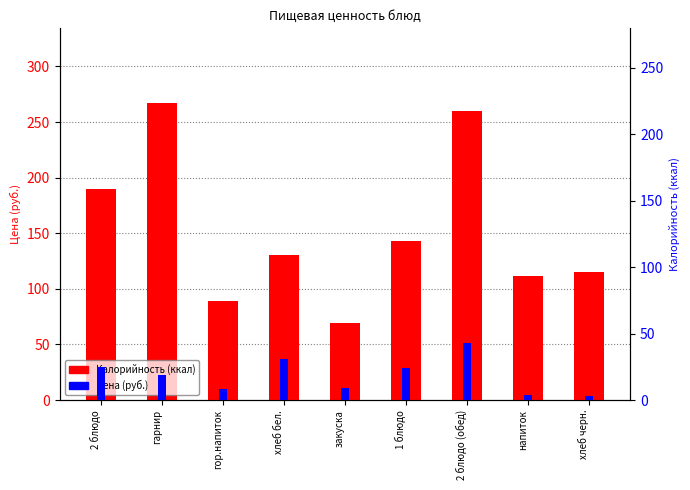

At which label is Цена closest to 23?

1 блюдо